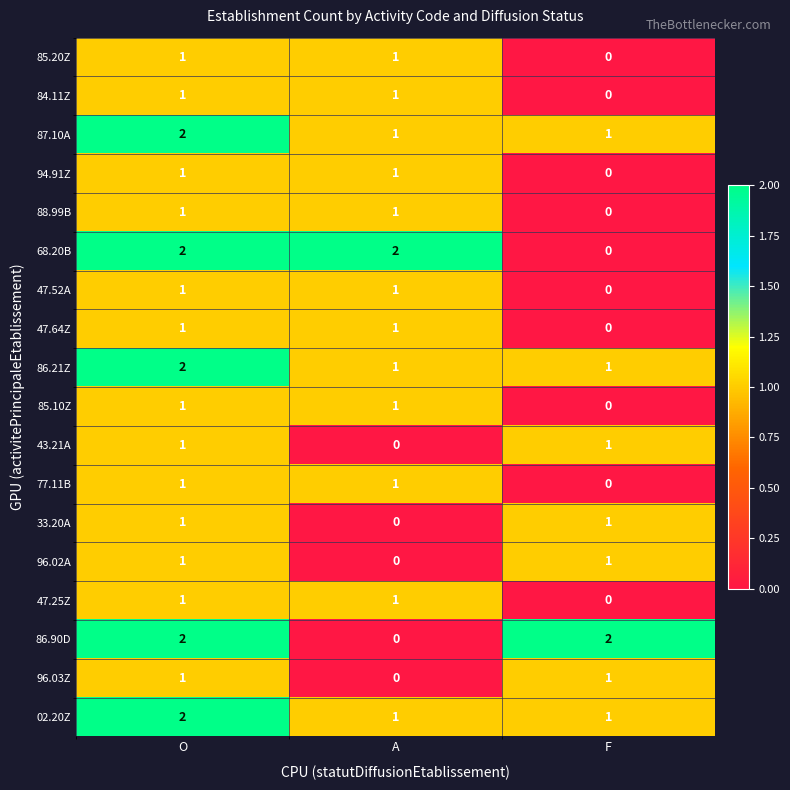

What is the sum of all 87.10A values?

4